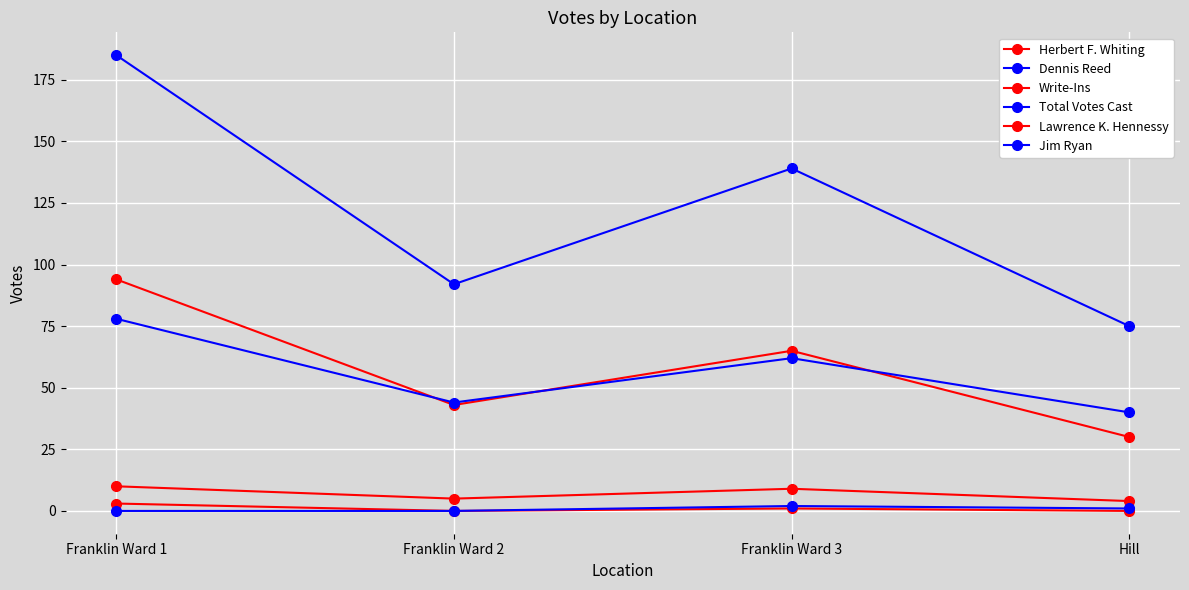

How many lines are shown in the chart?

6